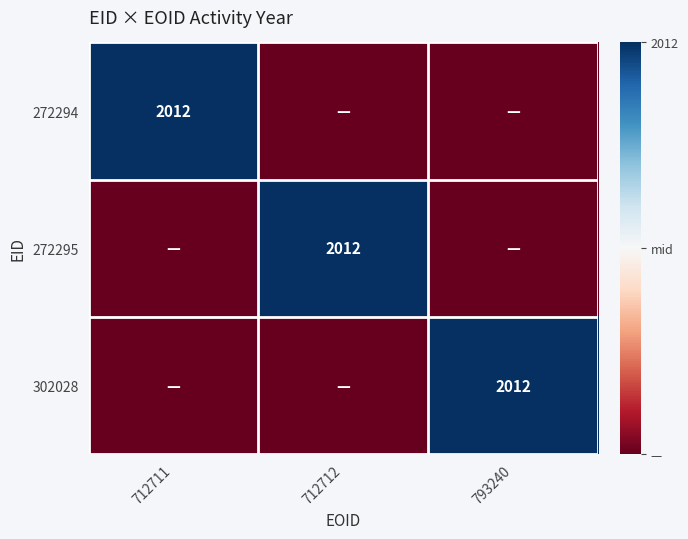

What is the total value across all series at 712711?

-1